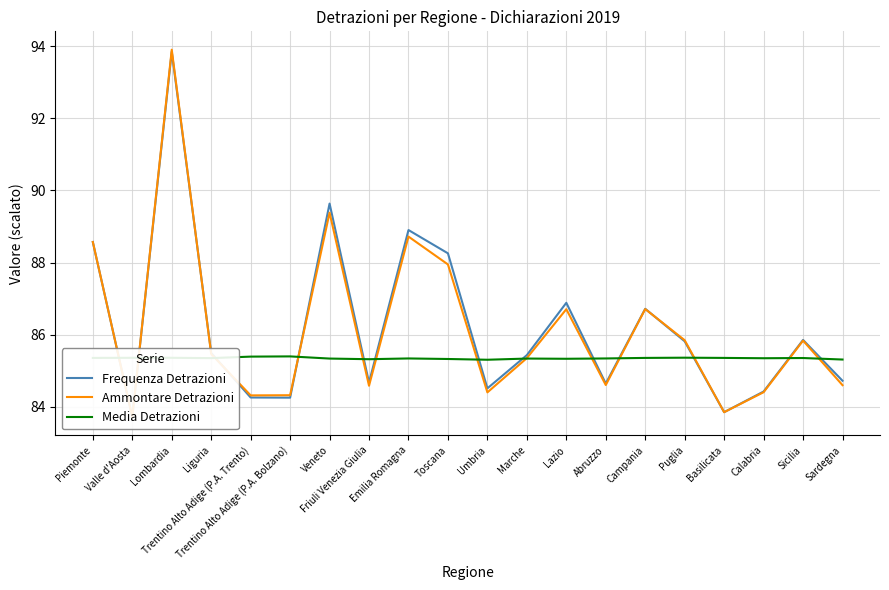

What is the sum of the Media Detrazioni values at Liguria and Piemonte?

170.7